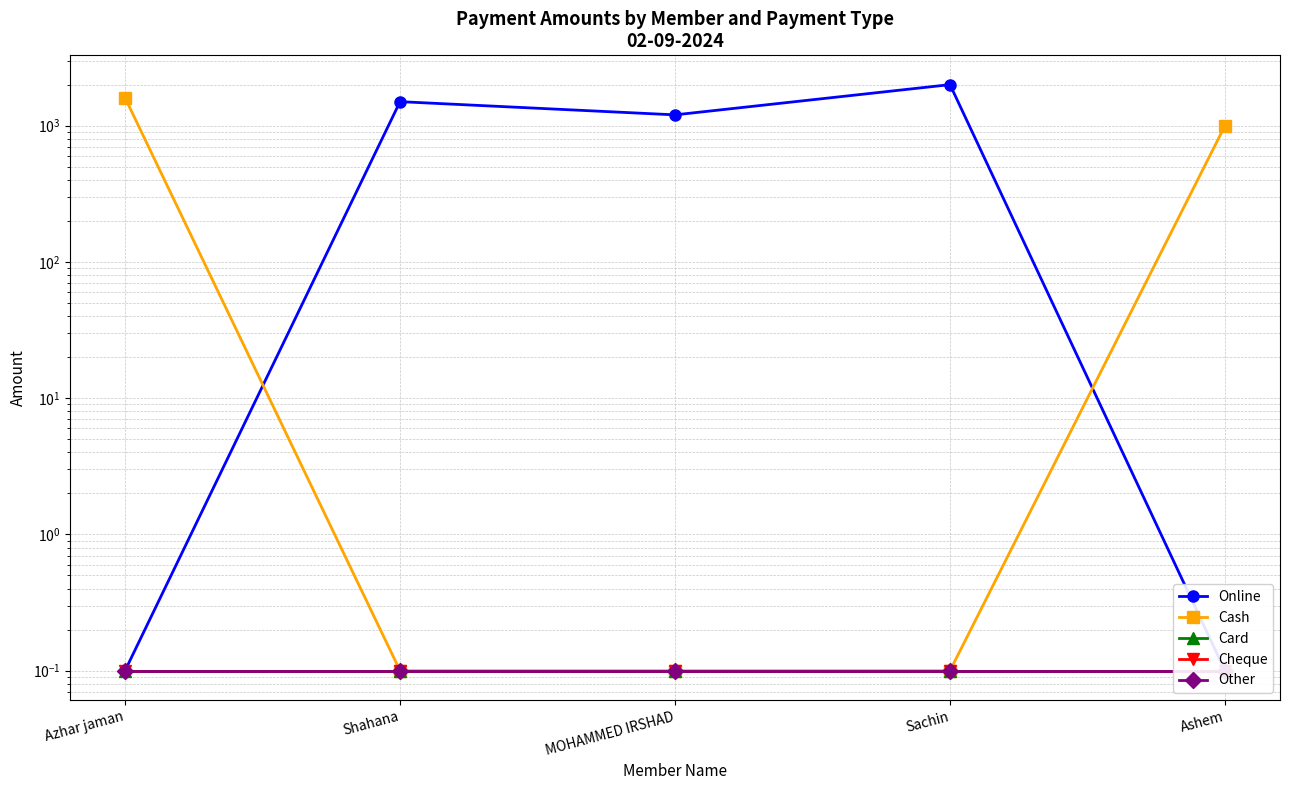

What is the value of the Card point at the 3rd from the left?

0.1